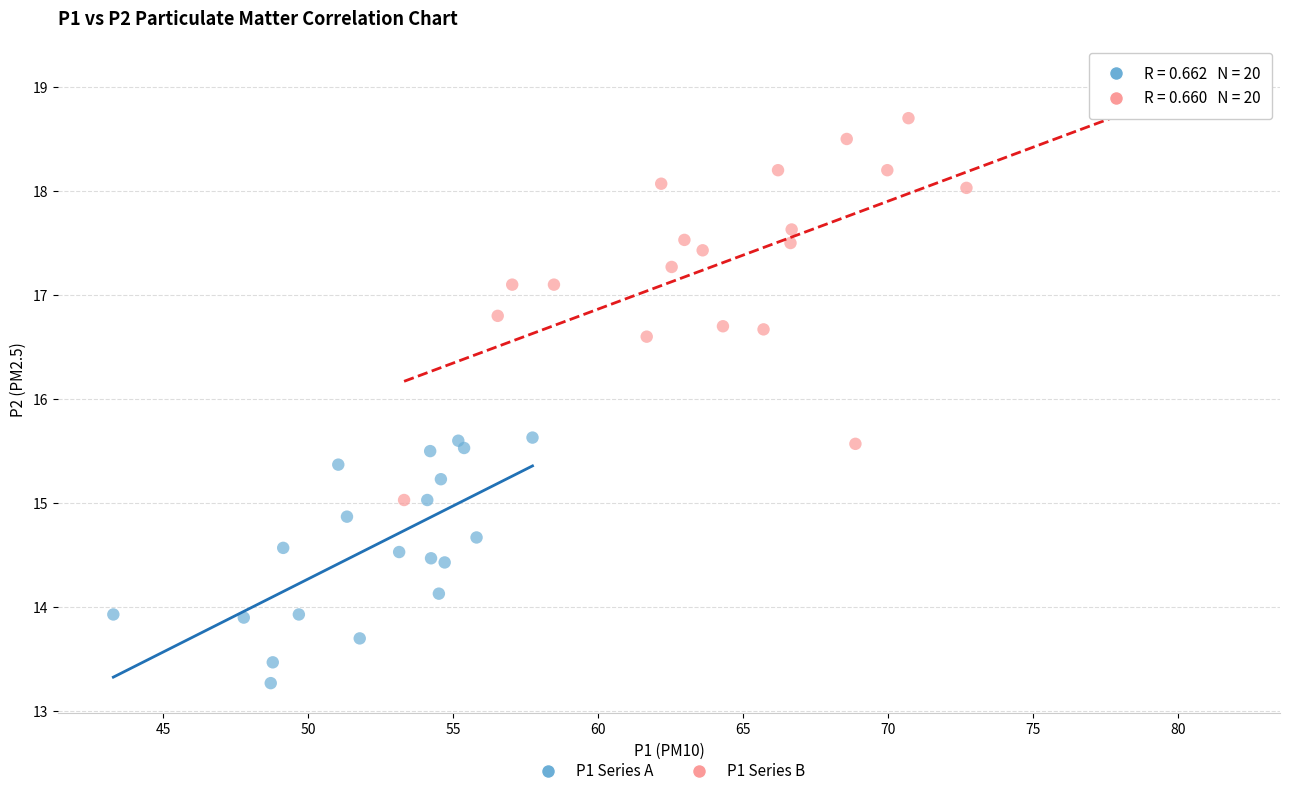

Which series reaches the minimum Y coordinate?

P1 Series A